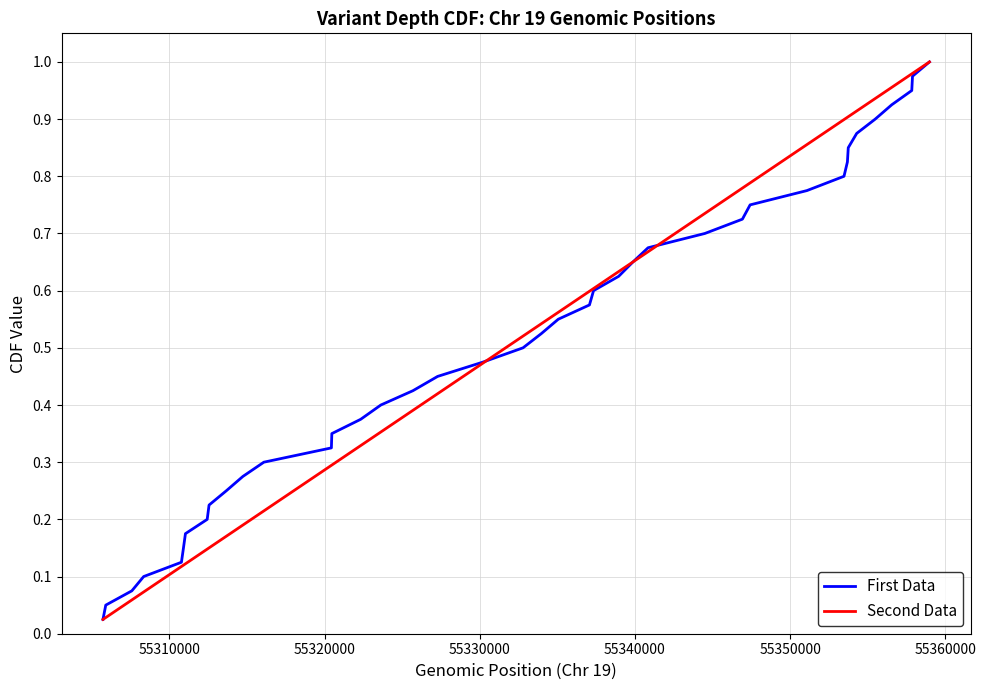

True or false: Second Data has more than 0 interior local peaks.

False